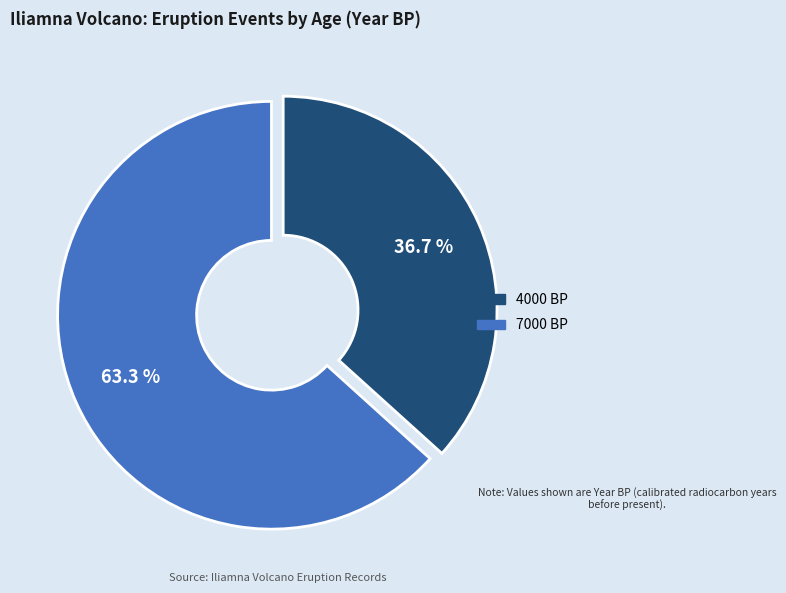

The 7000 BP slice represents 63% of the pie. True or false?

True